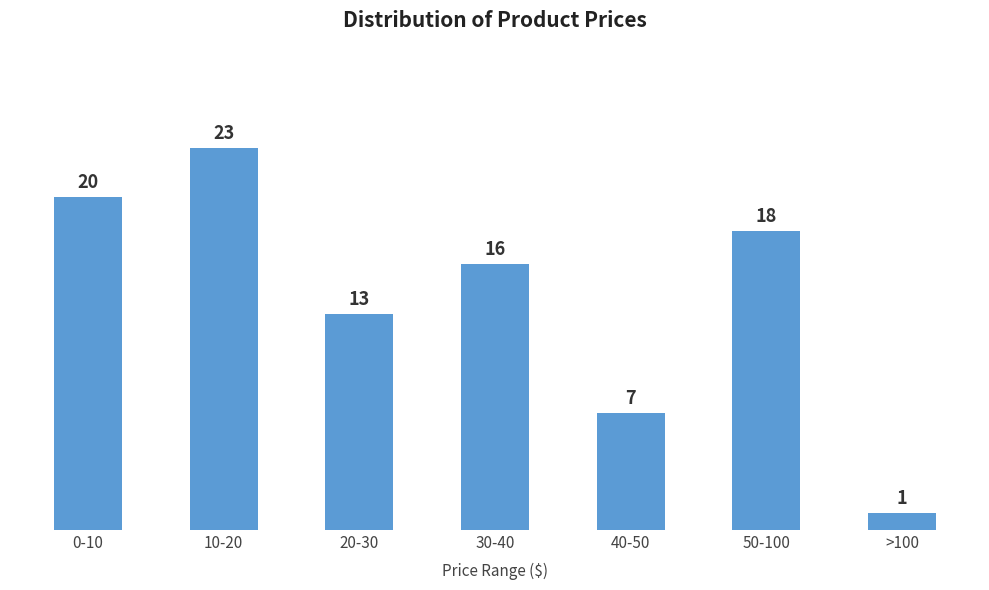

Reading left to right, extract all data points from this chart.

20	23	13	16	7	18	1